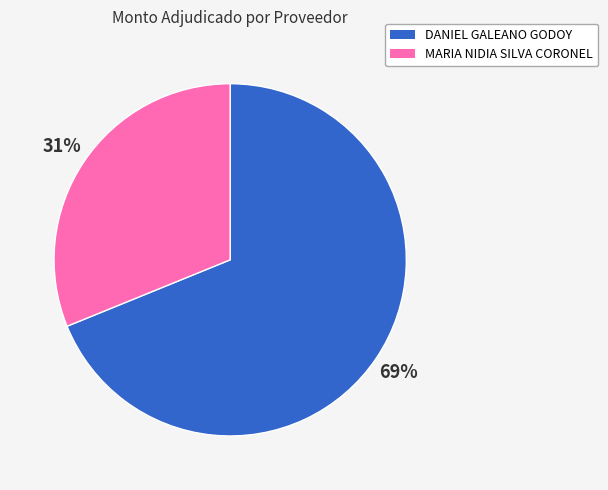

How many slices are in this pie chart?

2